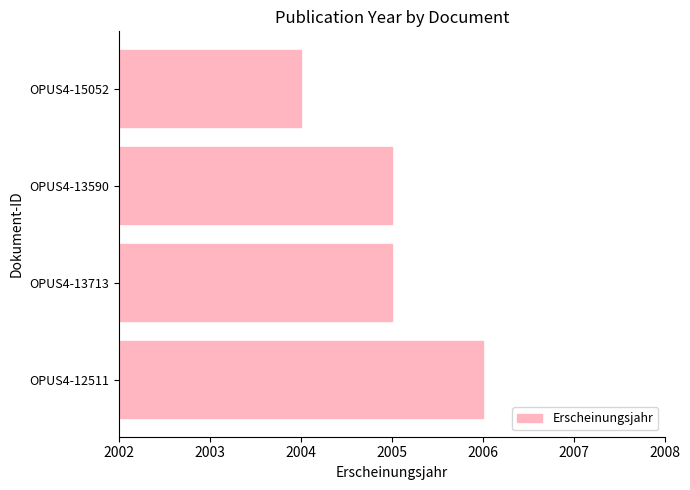

How many distinct data groups are displayed?

1